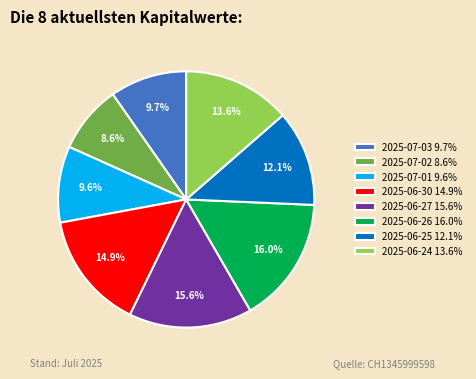

Approximately how many times larger is the value at 2025-06-25 12.1% compared to 2025-07-02 8.6%?

1.4